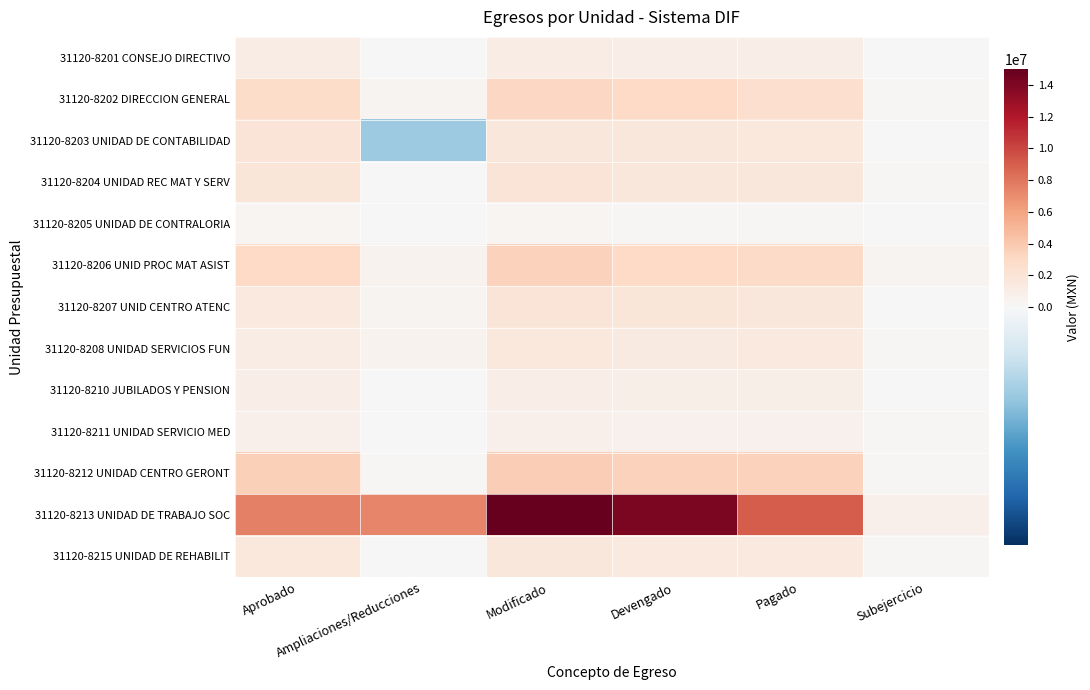

At how many categories does at least one series exceed 5199173?

5